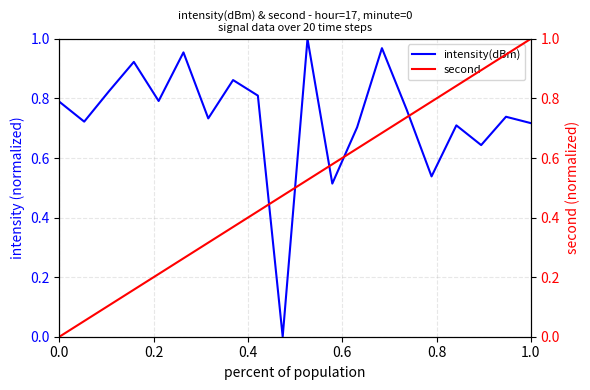

Does the chart display data point markers on the line(s)?

No